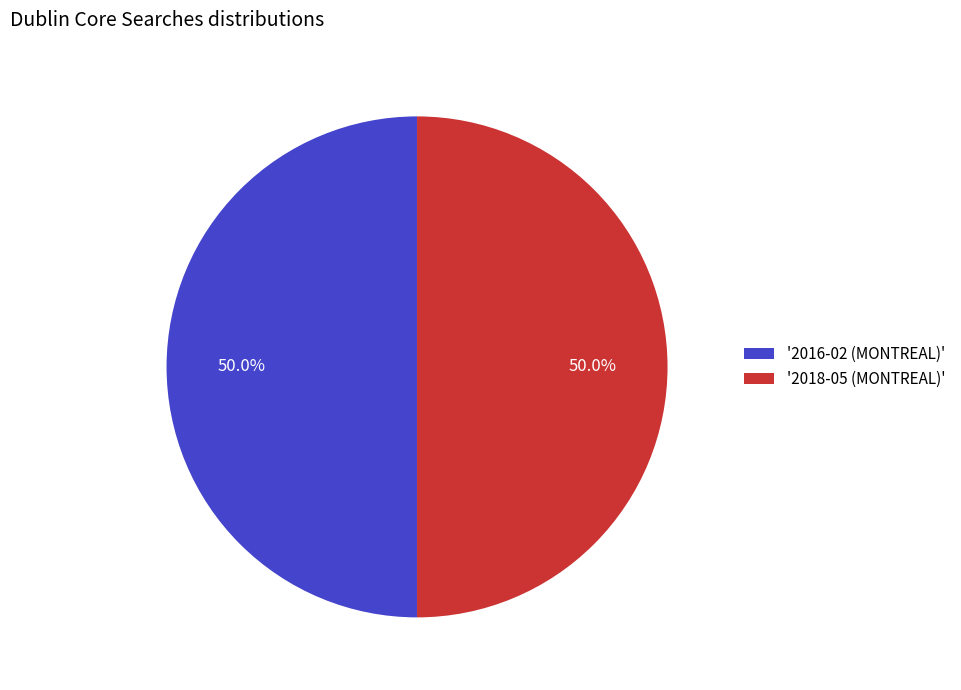

Combined, do '2018-05 (MONTREAL)' and '2016-02 (MONTREAL)' account for over 50%?

Yes